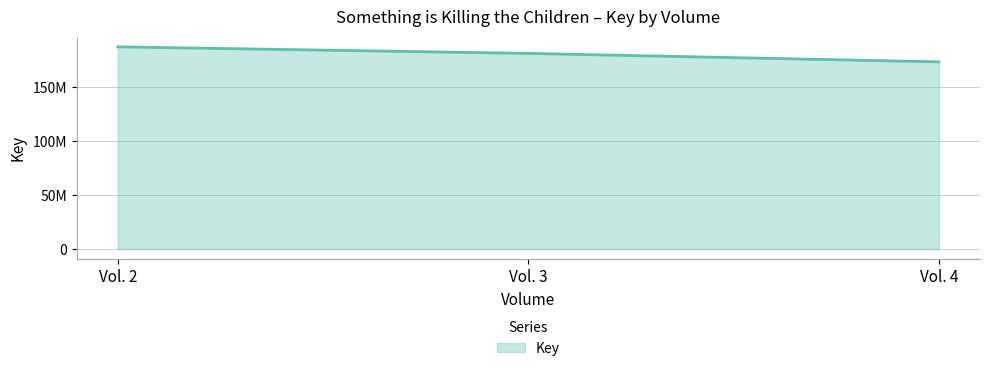

Does the chart have visible grid lines?

Yes